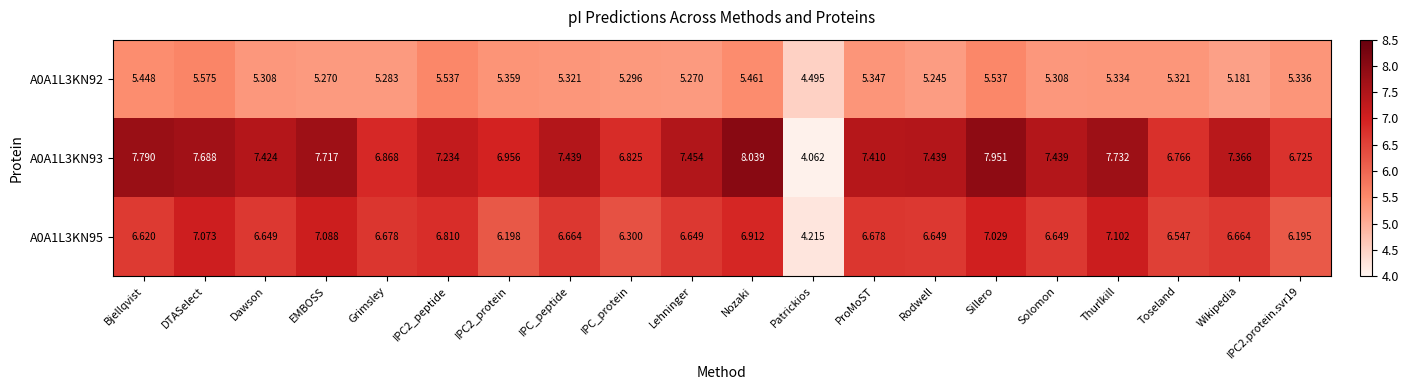

At which category is the sum across all series the highest?

Sillero